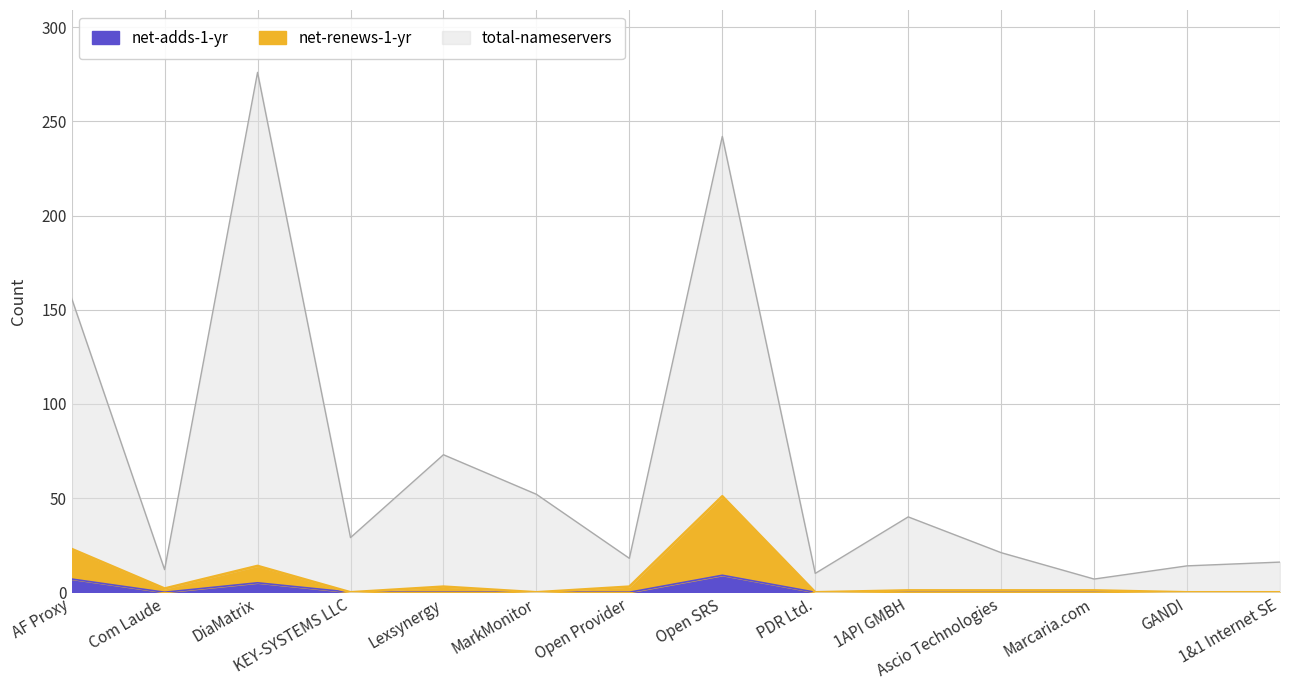

Between Marcaria.com and 1API GMBH, which is larger?

Marcaria.com